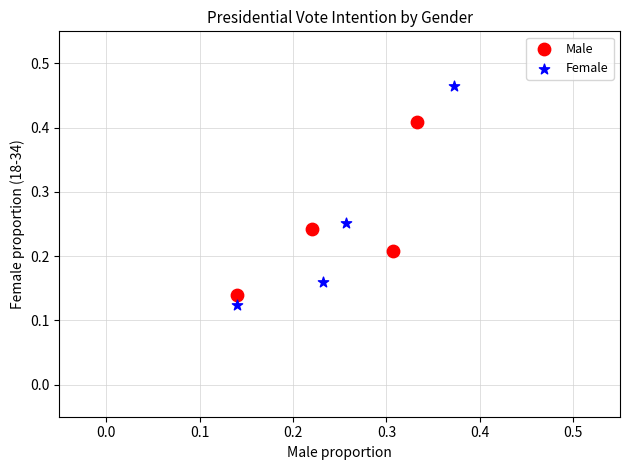

Which series contains the highest Y value?

Female